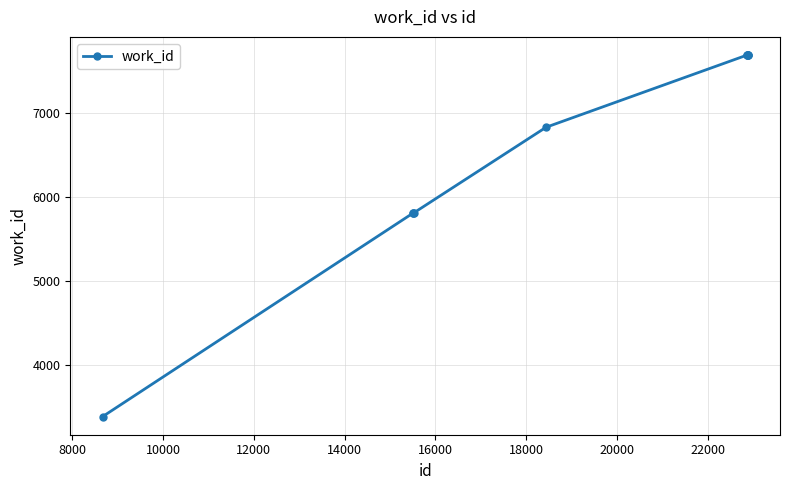

Reading left to right, list all the values displayed in this chart.

3385	5813	5813	5813	6833	7694	7694	7694	7694	7694